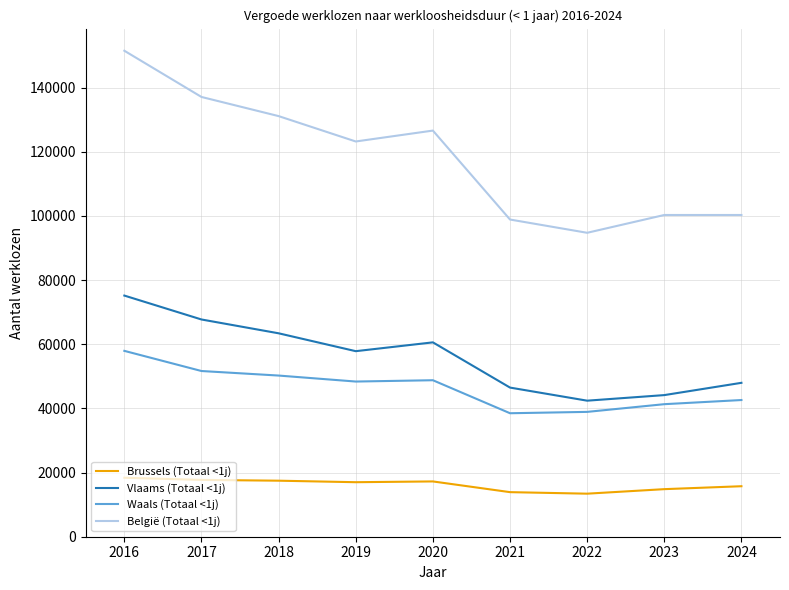

The value of Waals (Totaal <1j) at 2019 is 10669.5. True or false?

False